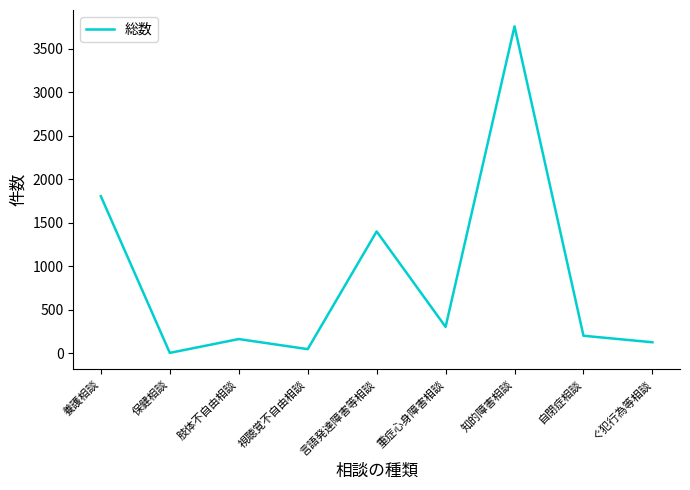

Which has a higher value, 肢体不自由相談 or 知的障害相談?

知的障害相談